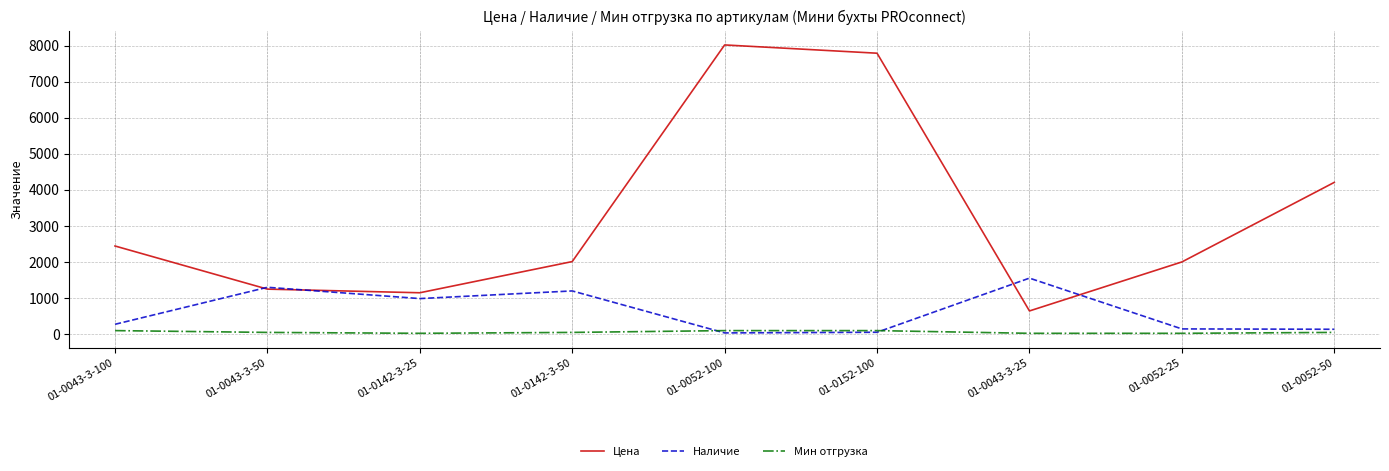

At which category does the chart reach its peak across all series?

01-0052-100